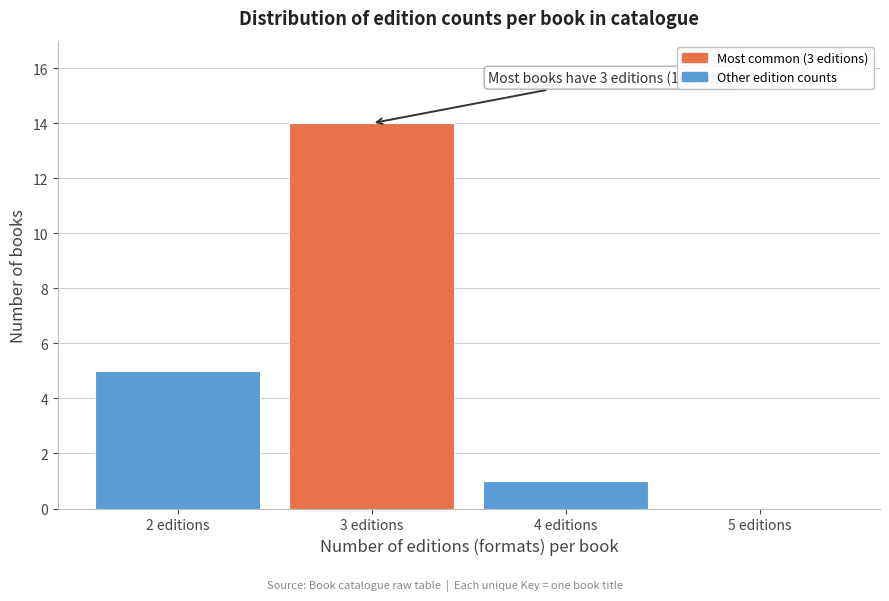

Reading left to right, list all the values displayed in this chart.

2 editions=5	3 editions=14	4 editions=1	5 editions=0